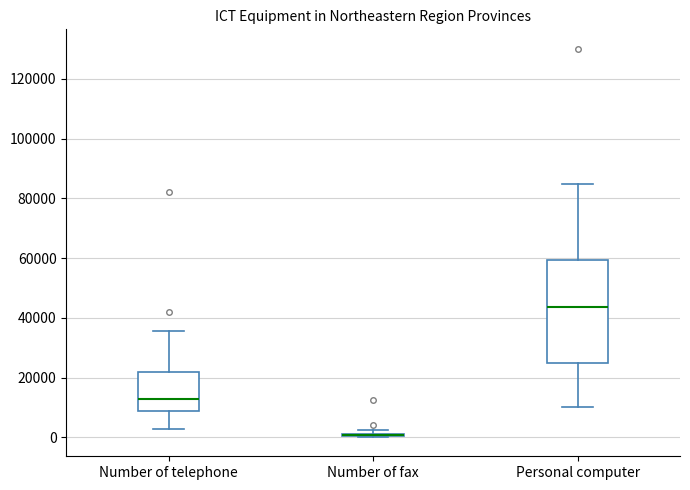

Comparing the boxes themselves (not the whiskers), which one is the tallest?

Personal computer